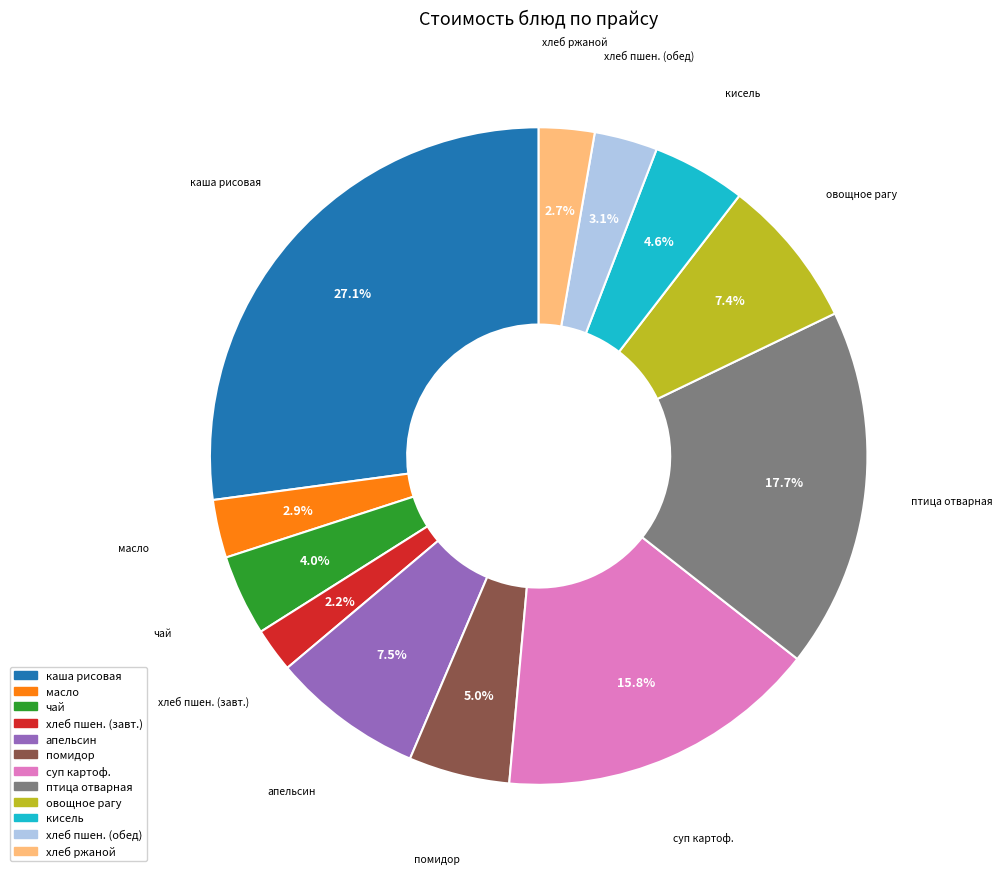

Does any single category account for the majority?

No